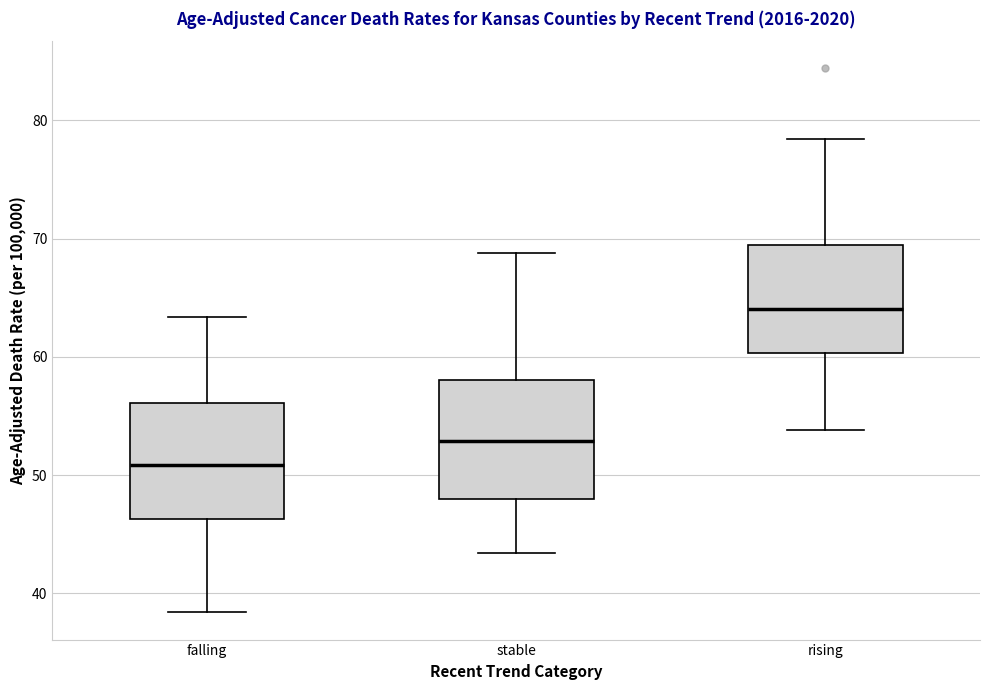

Where does the median line of the box for falling sit on the y-axis? The values are not printed on the chart, so give them approximately, as read against the axis.

51